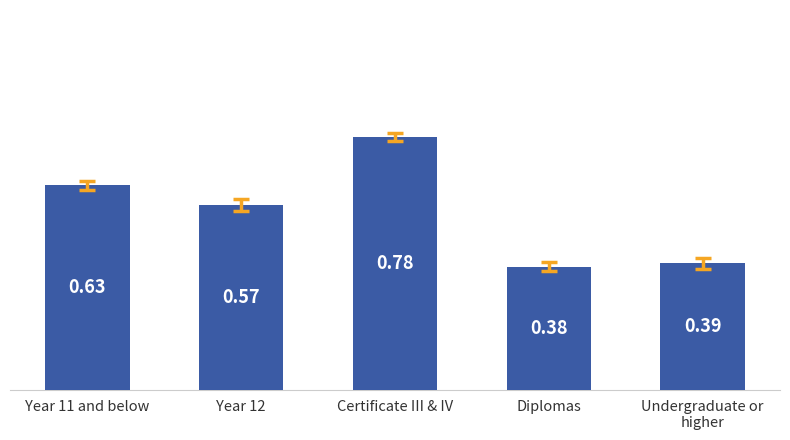

What is the label of the 3rd bar from the left?

Certificate III & IV